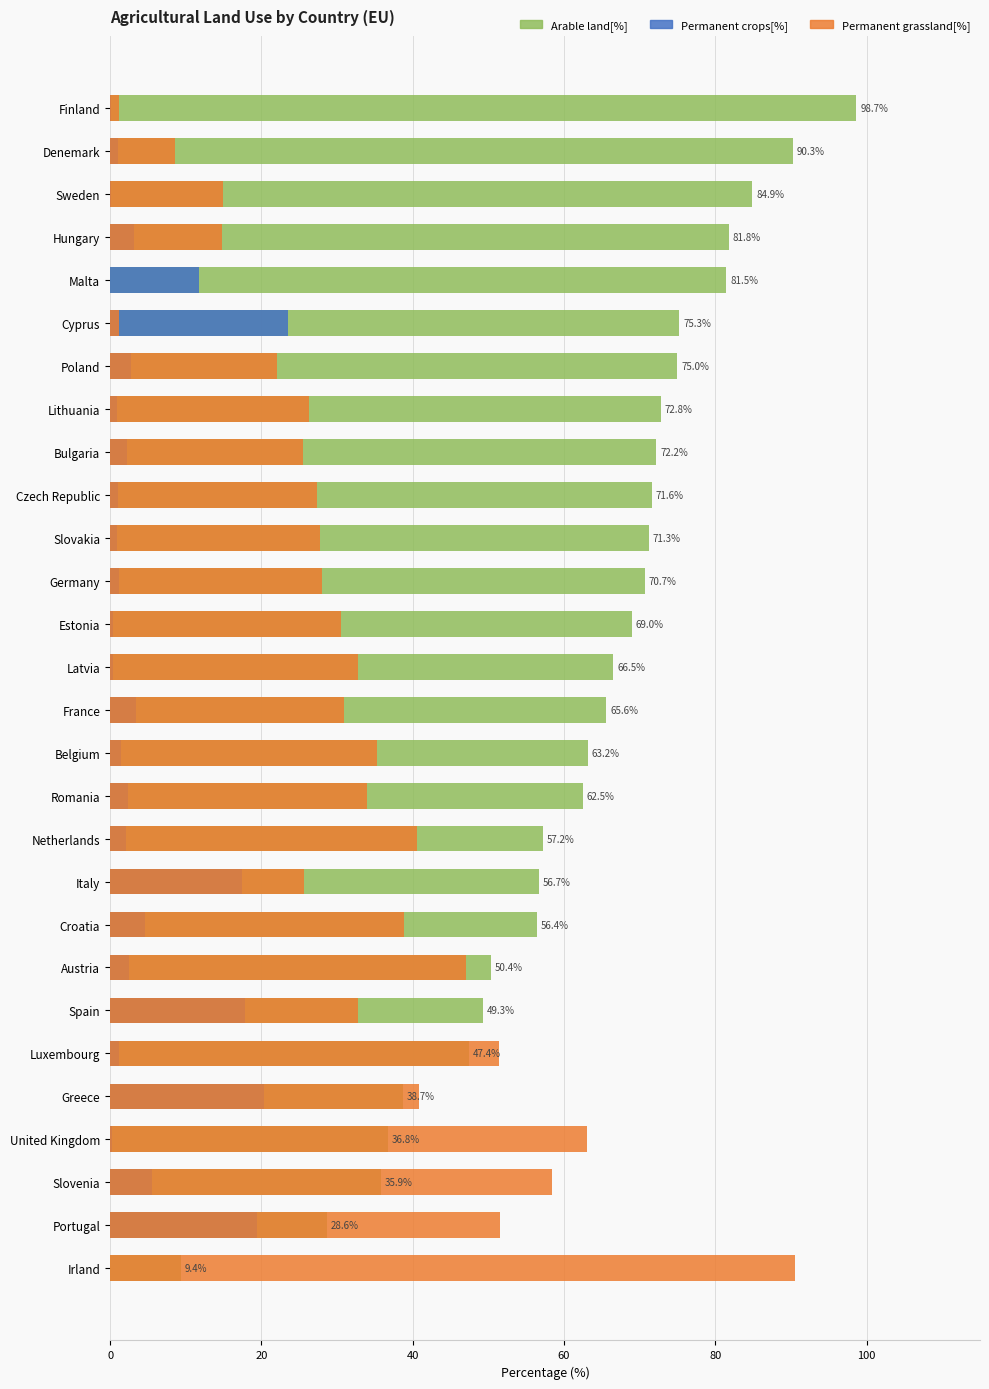

Which series has the widest spread of values?

Permanent grassland[%]